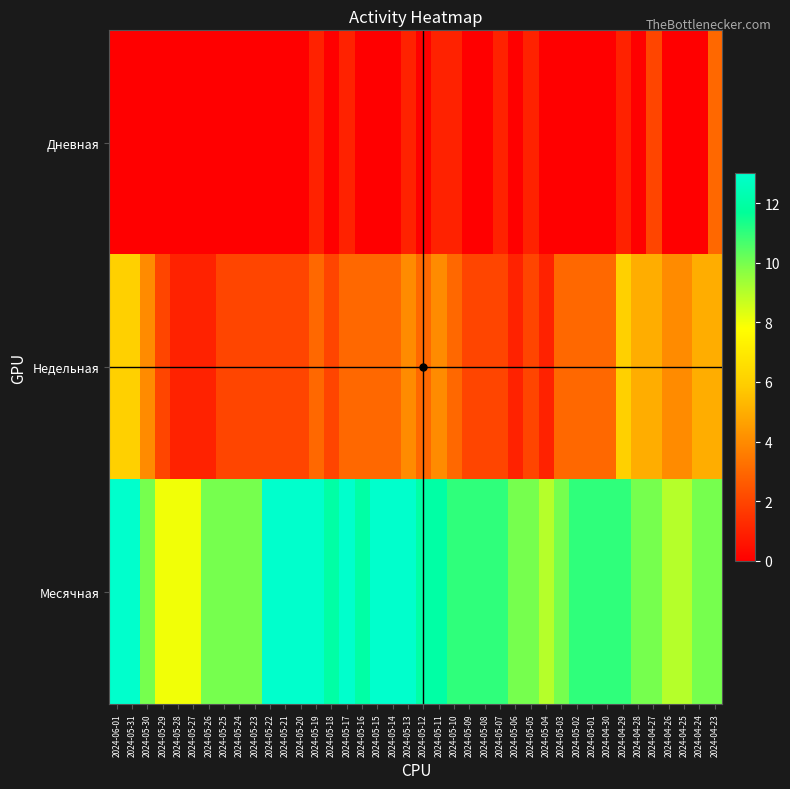

Reading left to right, transcribe all the data shown in this chart.

Дневная: 2024-06-01=0	2024-05-31=0	2024-05-30=0	2024-05-29=0	2024-05-28=0	2024-05-27=0	2024-05-26=0	2024-05-25=0	2024-05-24=0	2024-05-23=0	2024-05-22=0	2024-05-21=0	2024-05-20=0	2024-05-19=1	2024-05-18=0	2024-05-17=1	2024-05-16=0	2024-05-15=0	2024-05-14=0	2024-05-13=1	2024-05-12=0	2024-05-11=1	2024-05-10=1	2024-05-09=0	2024-05-08=0	2024-05-07=1	2024-05-06=0	2024-05-05=1	2024-05-04=0	2024-05-03=0	2024-05-02=0	2024-05-01=0	2024-04-30=0	2024-04-29=1	2024-04-28=0	2024-04-27=2	2024-04-26=0	2024-04-25=0	2024-04-24=0	2024-04-23=3
Недельная: 2024-06-01=6	2024-05-31=6	2024-05-30=4	2024-05-29=2	2024-05-28=1	2024-05-27=1	2024-05-26=1	2024-05-25=2	2024-05-24=2	2024-05-23=2	2024-05-22=2	2024-05-21=2	2024-05-20=2	2024-05-19=3	2024-05-18=2	2024-05-17=3	2024-05-16=3	2024-05-15=3	2024-05-14=3	2024-05-13=4	2024-05-12=3	2024-05-11=4	2024-05-10=3	2024-05-09=2	2024-05-08=2	2024-05-07=2	2024-05-06=1	2024-05-05=2	2024-05-04=1	2024-05-03=3	2024-05-02=3	2024-05-01=3	2024-04-30=3	2024-04-29=6	2024-04-28=5	2024-04-27=5	2024-04-26=4	2024-04-25=4	2024-04-24=5	2024-04-23=5
Месячная: 2024-06-01=13	2024-05-31=13	2024-05-30=10	2024-05-29=8	2024-05-28=8	2024-05-27=8	2024-05-26=10	2024-05-25=10	2024-05-24=10	2024-05-23=10	2024-05-22=13	2024-05-21=13	2024-05-20=13	2024-05-19=13	2024-05-18=12	2024-05-17=13	2024-05-16=12	2024-05-15=13	2024-05-14=13	2024-05-13=13	2024-05-12=12	2024-05-11=12	2024-05-10=11	2024-05-09=11	2024-05-08=11	2024-05-07=11	2024-05-06=10	2024-05-05=10	2024-05-04=9	2024-05-03=10	2024-05-02=11	2024-05-01=11	2024-04-30=11	2024-04-29=11	2024-04-28=10	2024-04-27=10	2024-04-26=9	2024-04-25=9	2024-04-24=10	2024-04-23=10